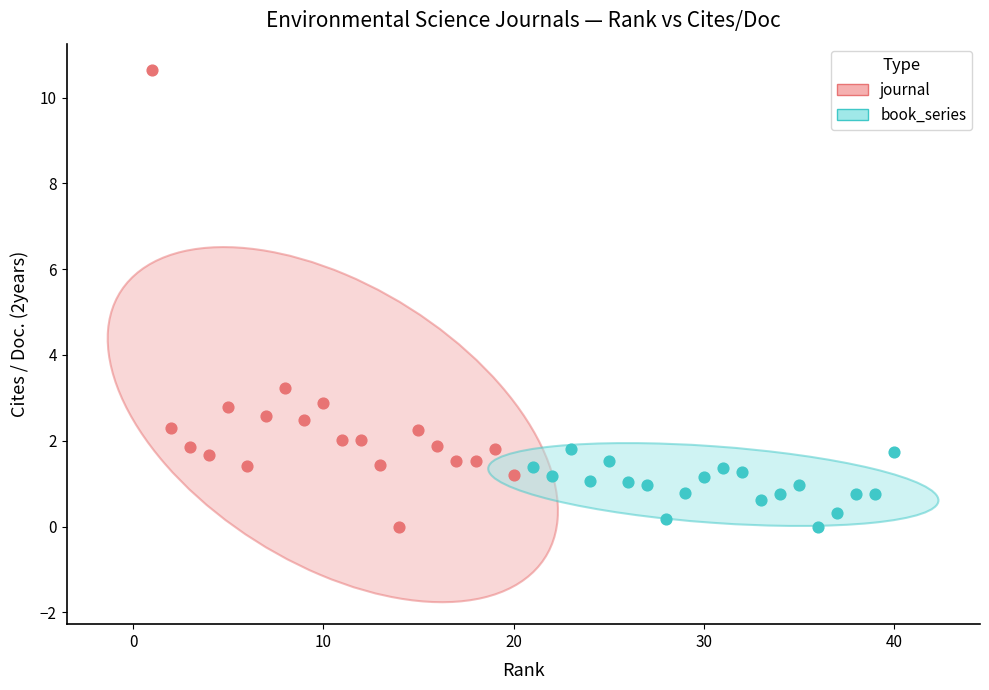

Which series has the widest spread of Y values?

journal